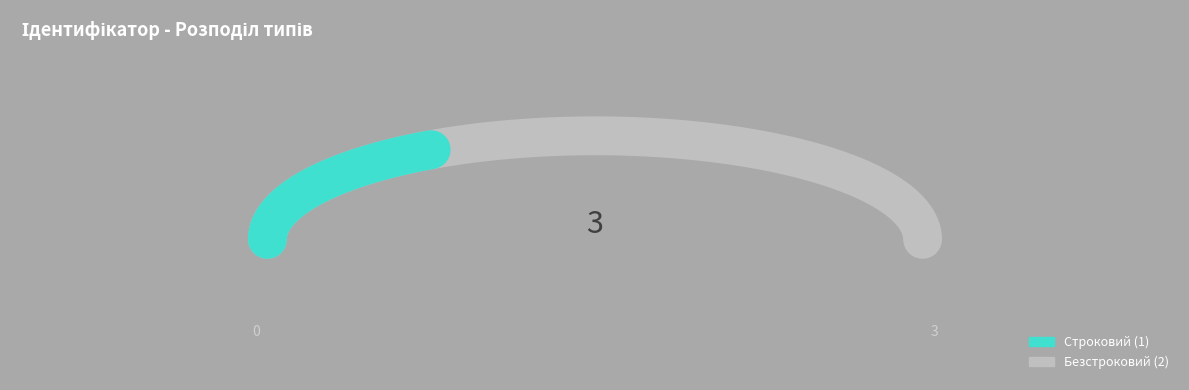

Count the number of slices in the pie.

2